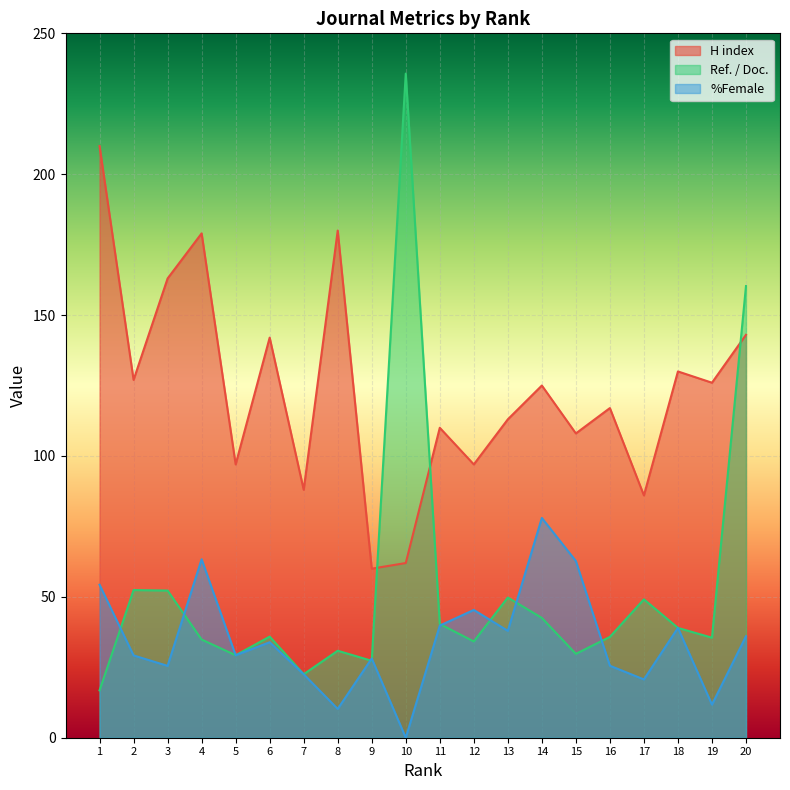

How many lines are shown in the chart?

3